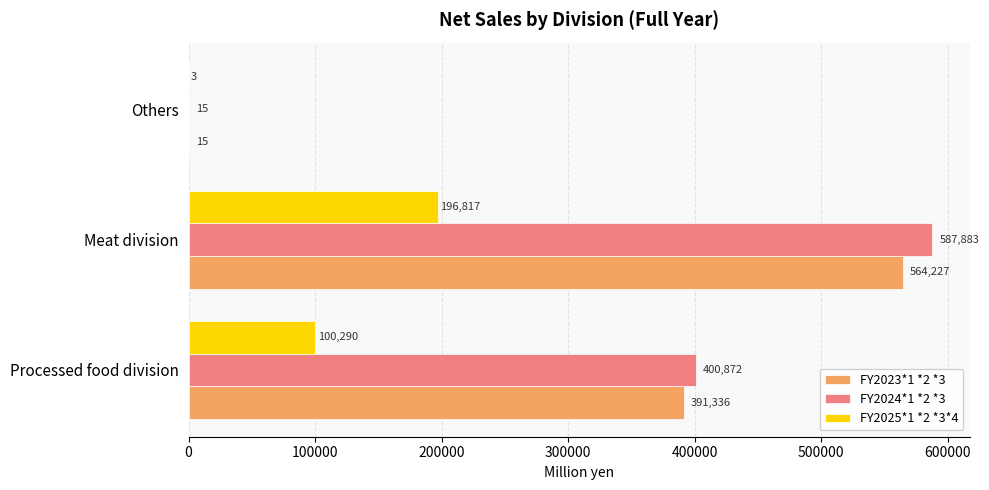

What is the maximum value for FY2023*1 *2 *3?

564227